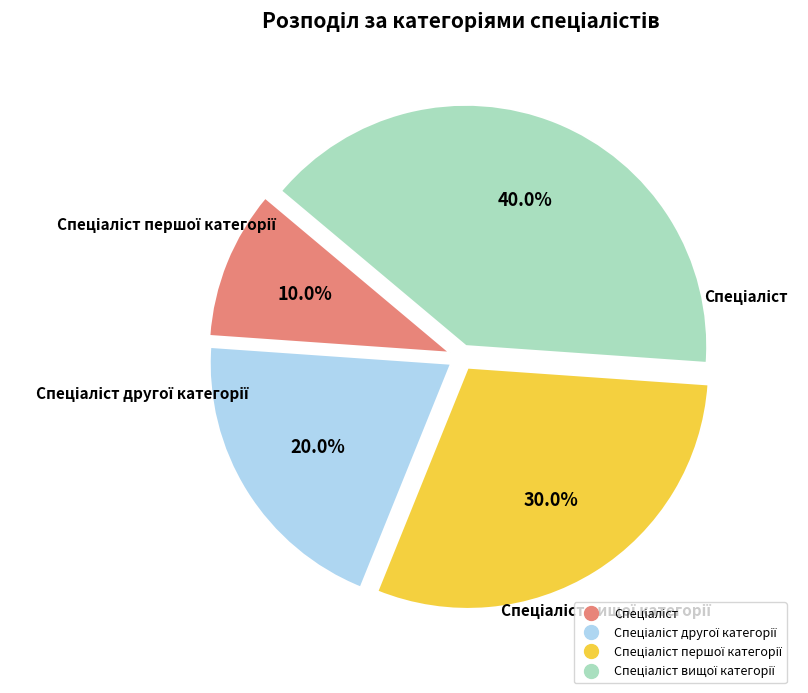

Is there any slice that represents more than half of the pie?

No